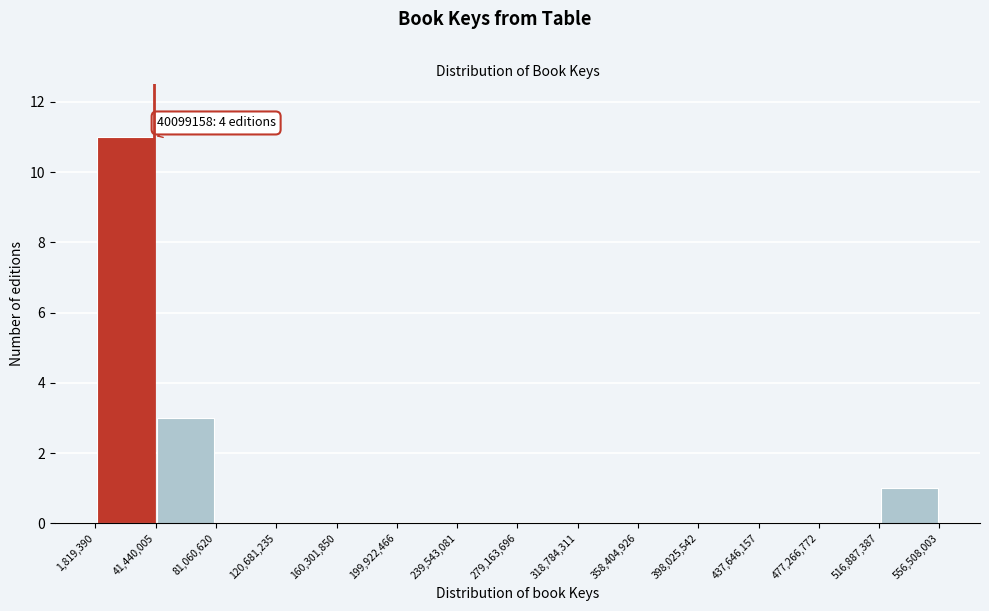

Which range on the x-axis has the tallest bar?

1,819,390 to 41,440,005